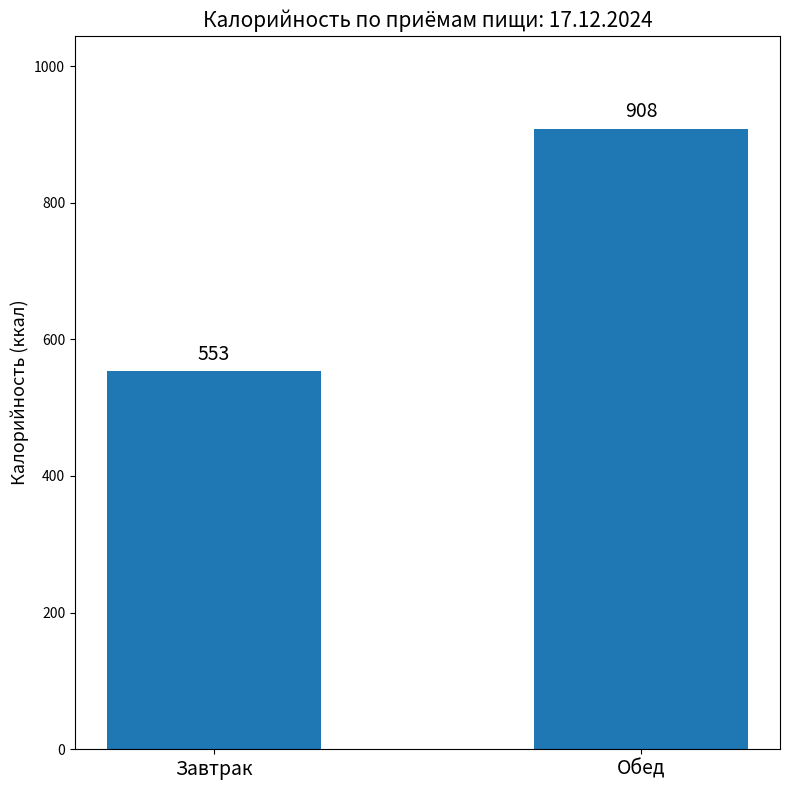

At which category does the chart reach its minimum across all series?

Завтрак